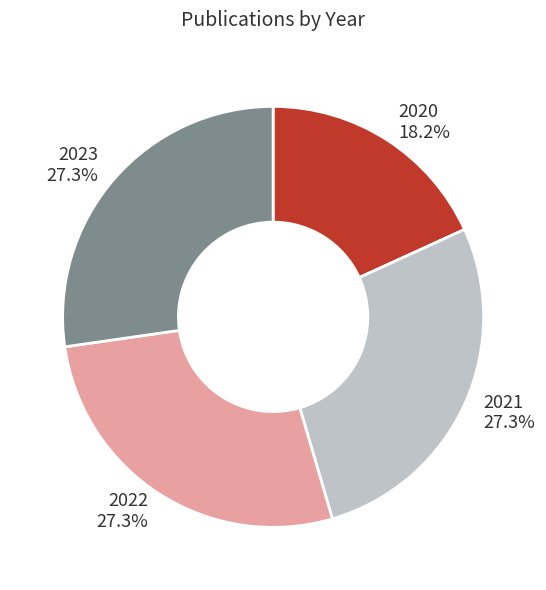

Does 2022 represent more than half of the total?

No